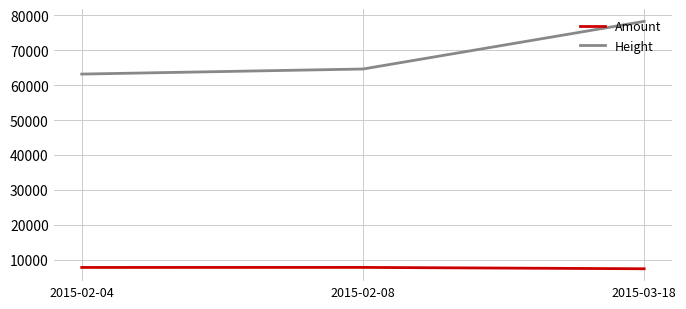

The Height series shows 63164 at 2015-02-04. True or false?

True